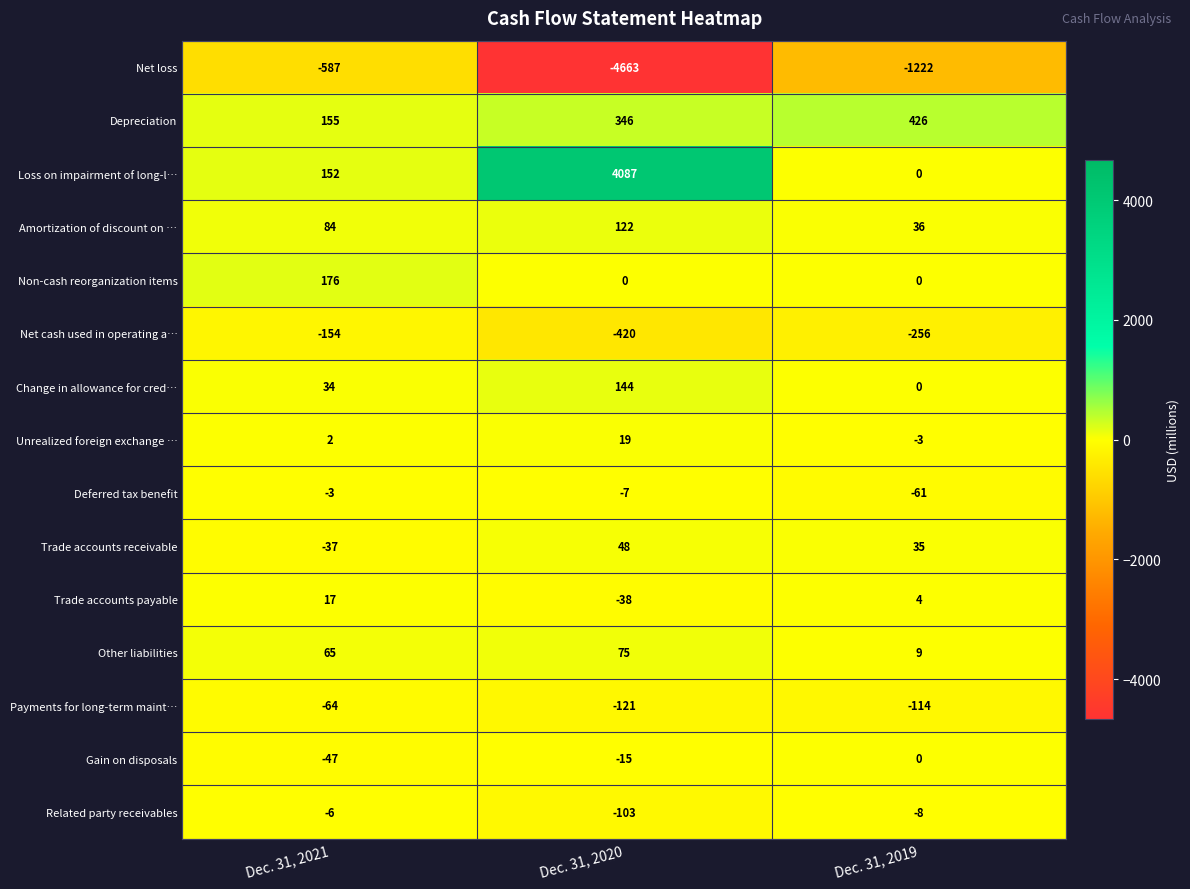

What is the difference between the Trade accounts payable values at Dec. 31, 2020 and Dec. 31, 2021?

55